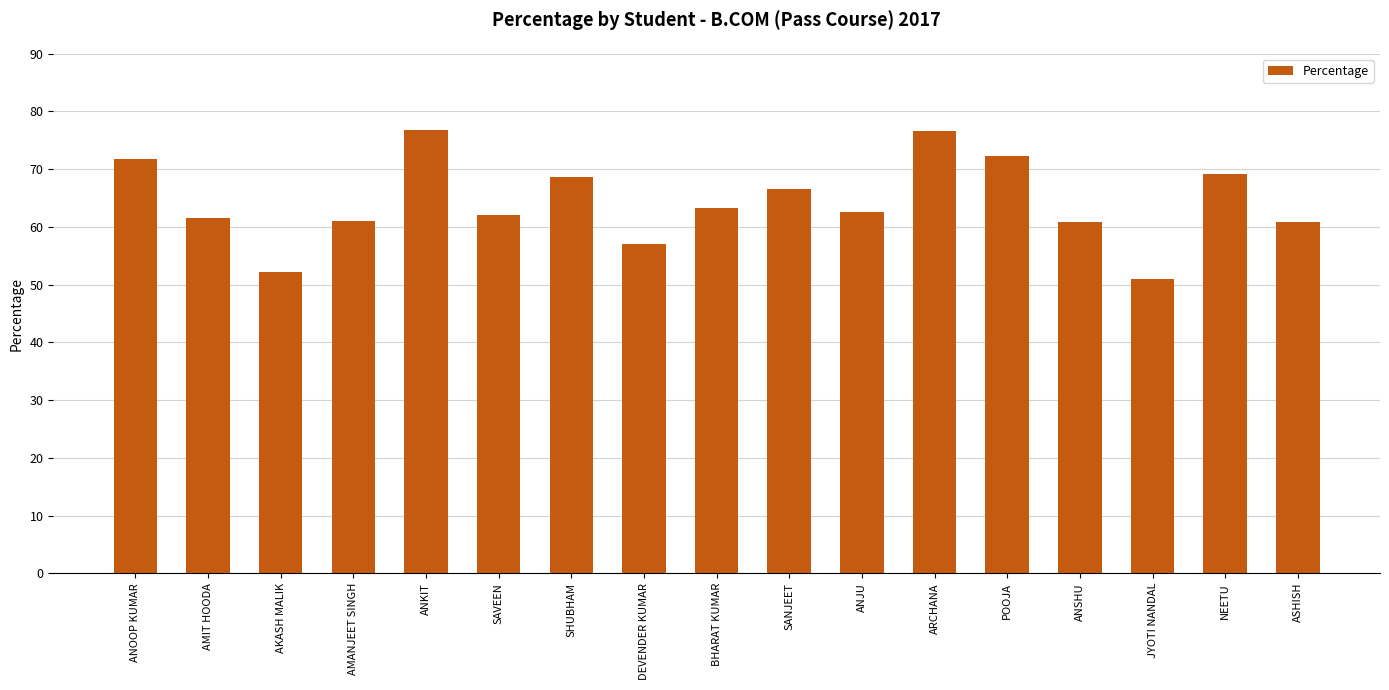

What is the greatest value displayed?

76.8